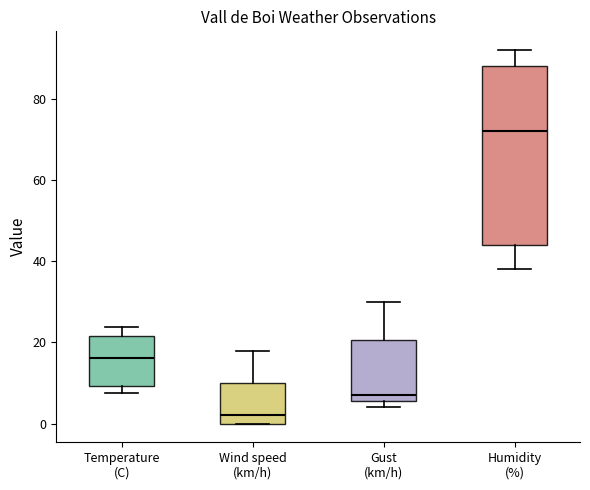

Where does the upper whisker of the box for Temperature (C) end on the y-axis? The values are not printed on the chart, so give them approximately, as read against the axis.

24